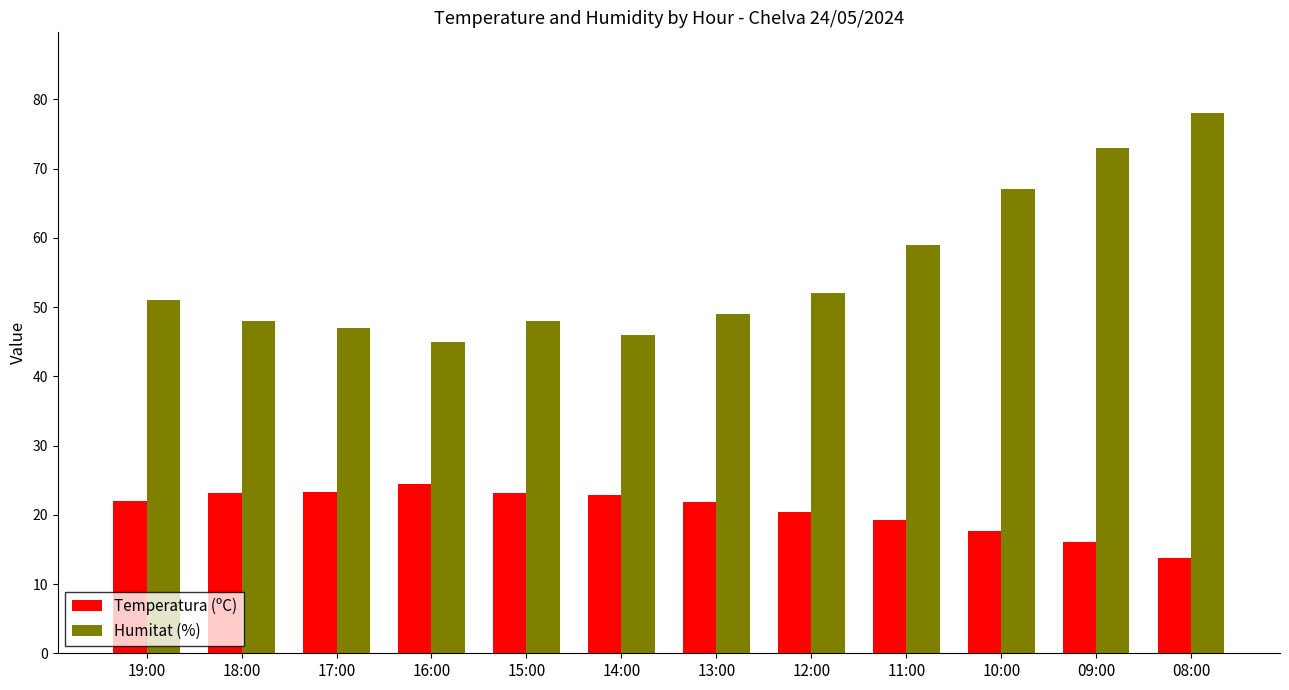

How many distinct data groups are displayed?

2